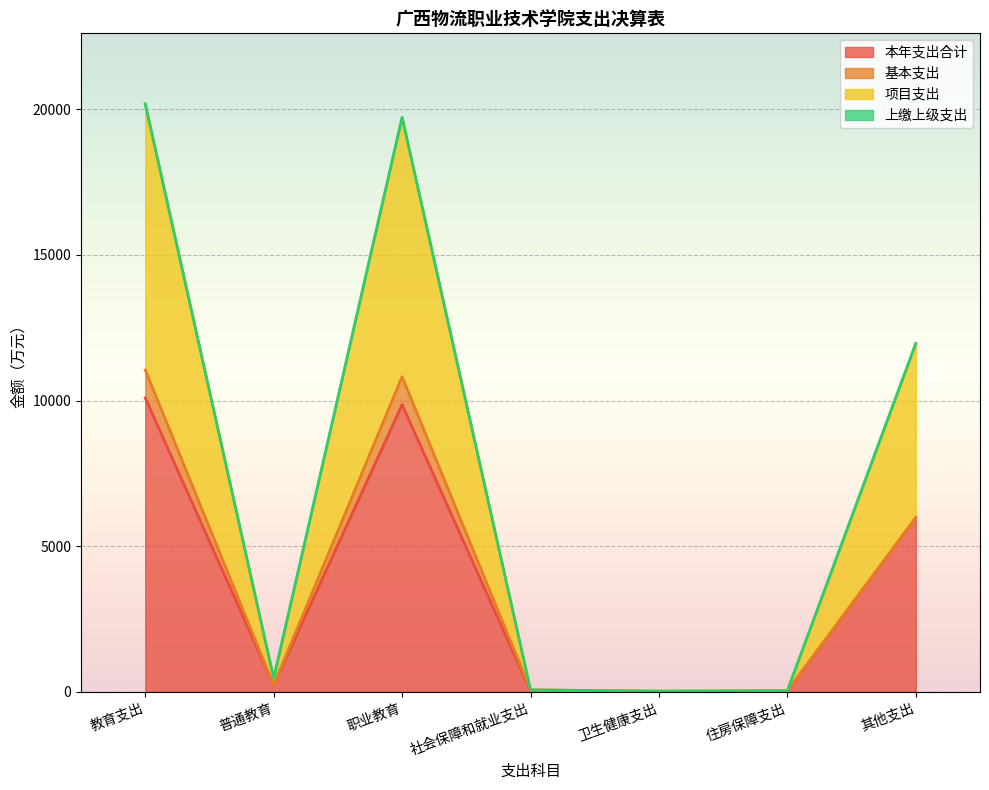

True or false: 本年支出合计 and 项目支出 intersect in this chart.

False